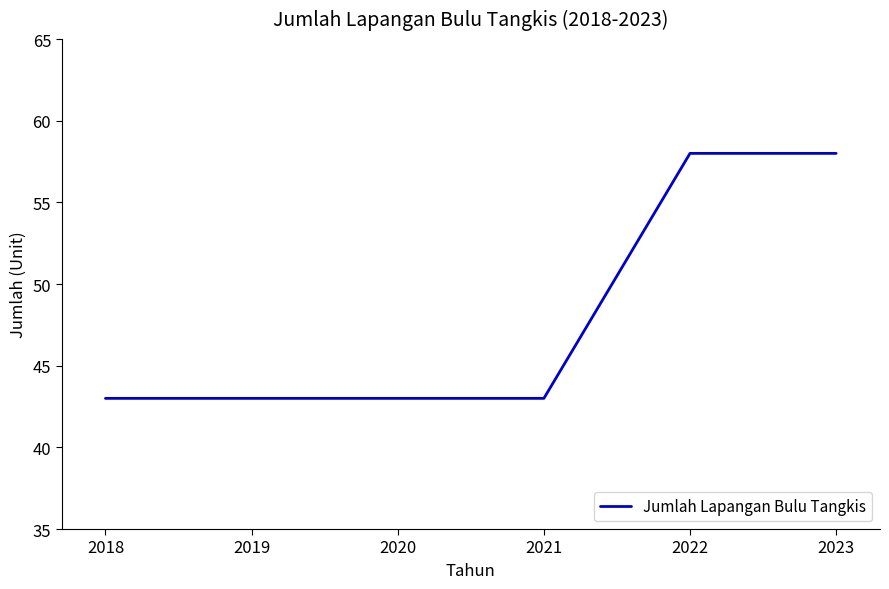

The chart shows a value of 63 at 2019. True or false?

False